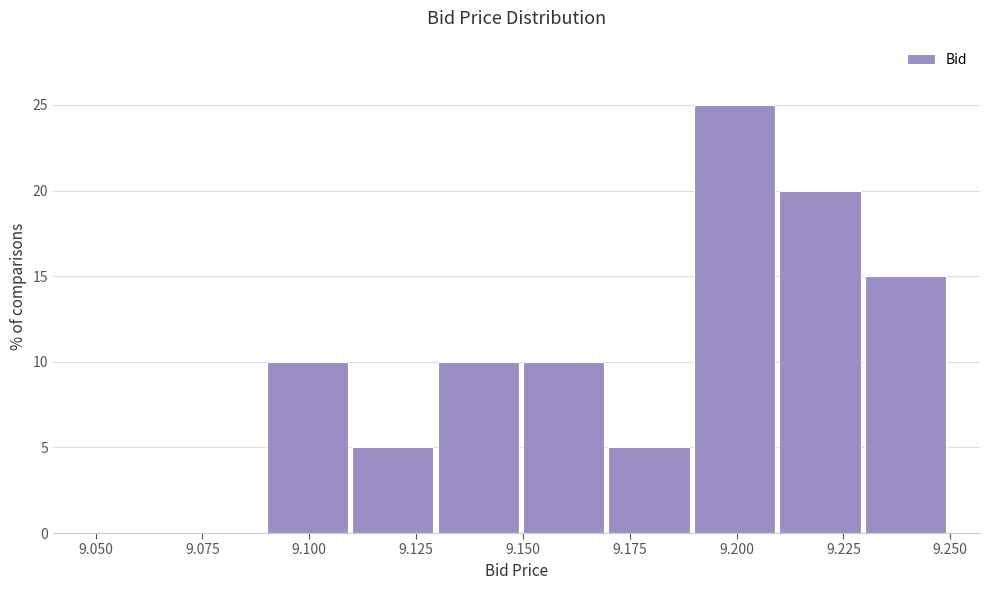

Reading left to right, transcribe this chart: for each bar, give the range it covers on the x-axis and its height. The values are not printed on the chart, so give them approximately, as read against the axis.

9.09 to 9.11: 10
9.11 to 9.13: 5
9.13 to 9.15: 10
9.15 to 9.17: 10
9.17 to 9.19: 5
9.19 to 9.21: 25
9.21 to 9.23: 20
9.23 to 9.25: 15